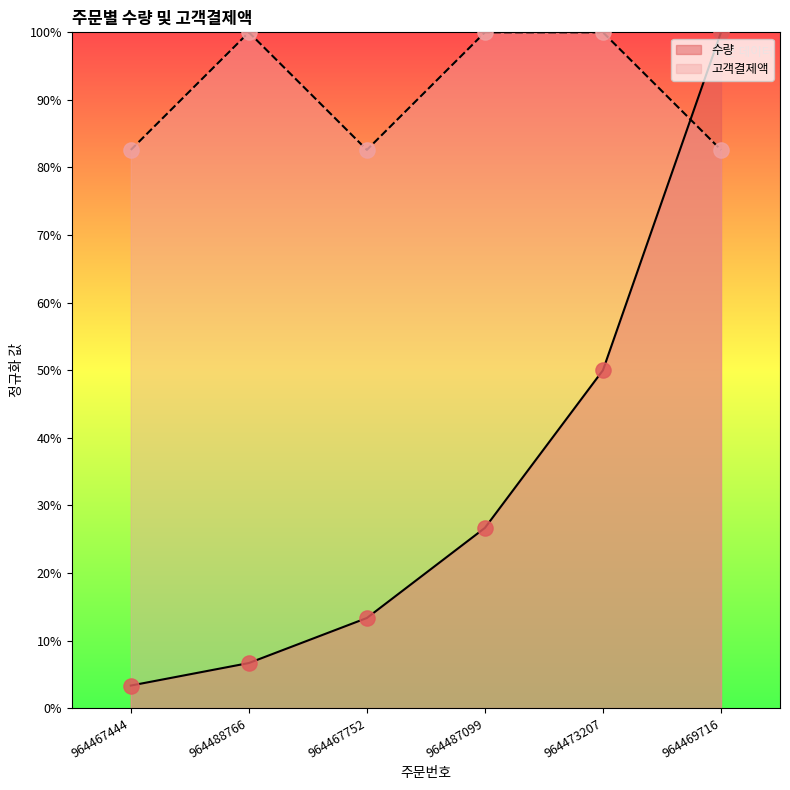

What is the total value across all series at 964487099?

126.7